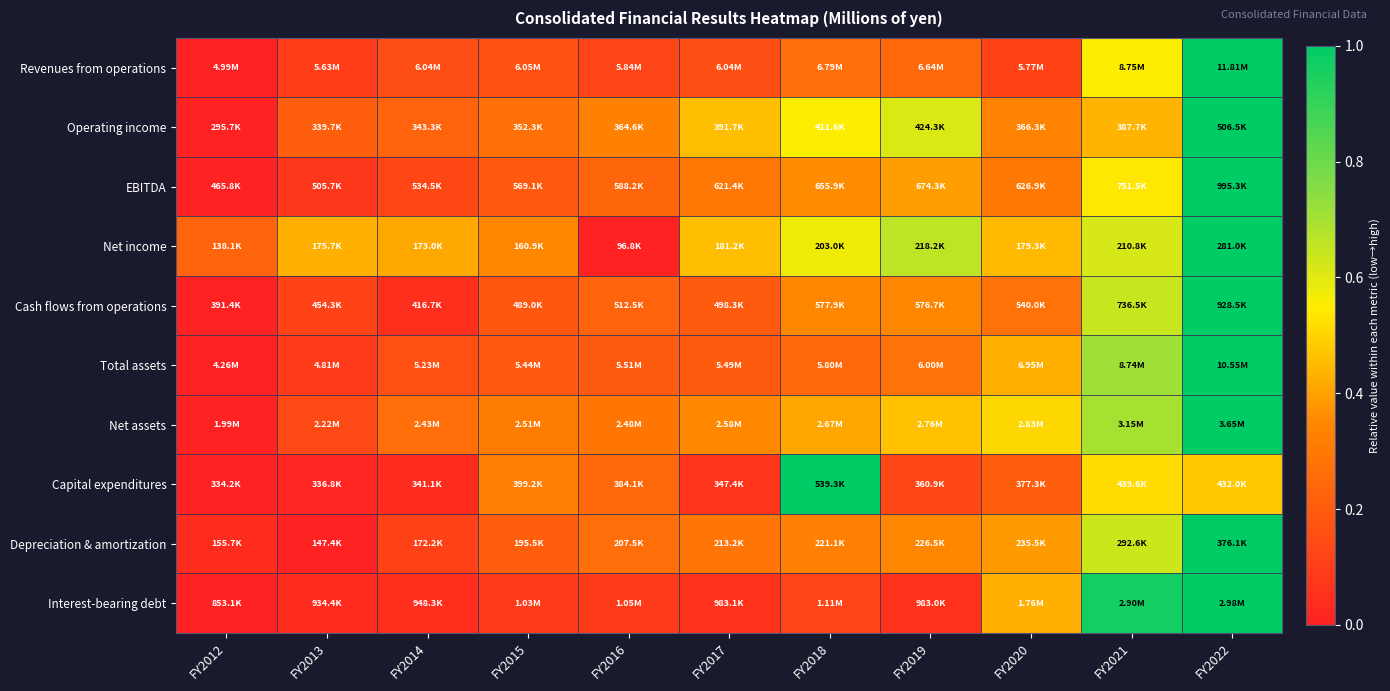

Reading left to right, extract all data points from this chart.

Revenues from operations: FY2012=0.0	FY2013=0.1	FY2014=0.2	FY2015=0.2	FY2016=0.1	FY2017=0.2	FY2018=0.3	FY2019=0.2	FY2020=0.1	FY2021=0.6	FY2022=1.0
Operating income: FY2012=0.0	FY2013=0.2	FY2014=0.2	FY2015=0.3	FY2016=0.3	FY2017=0.5	FY2018=0.5	FY2019=0.6	FY2020=0.3	FY2021=0.4	FY2022=1.0
EBITDA: FY2012=0.0	FY2013=0.1	FY2014=0.1	FY2015=0.2	FY2016=0.2	FY2017=0.3	FY2018=0.4	FY2019=0.4	FY2020=0.3	FY2021=0.5	FY2022=1.0
Net income: FY2012=0.2	FY2013=0.4	FY2014=0.4	FY2015=0.3	FY2016=0.0	FY2017=0.5	FY2018=0.6	FY2019=0.7	FY2020=0.4	FY2021=0.6	FY2022=1.0
Cash flows from operations: FY2012=0.0	FY2013=0.1	FY2014=0.0	FY2015=0.2	FY2016=0.2	FY2017=0.2	FY2018=0.3	FY2019=0.3	FY2020=0.3	FY2021=0.6	FY2022=1.0
Total assets: FY2012=0.0	FY2013=0.1	FY2014=0.2	FY2015=0.2	FY2016=0.2	FY2017=0.2	FY2018=0.2	FY2019=0.3	FY2020=0.4	FY2021=0.7	FY2022=1.0
Net assets: FY2012=0.0	FY2013=0.1	FY2014=0.3	FY2015=0.3	FY2016=0.3	FY2017=0.4	FY2018=0.4	FY2019=0.5	FY2020=0.5	FY2021=0.7	FY2022=1.0
Capital expenditures: FY2012=0.0	FY2013=0.0	FY2014=0.0	FY2015=0.3	FY2016=0.2	FY2017=0.1	FY2018=1.0	FY2019=0.1	FY2020=0.2	FY2021=0.5	FY2022=0.5
Depreciation & amortization: FY2012=0.0	FY2013=0.0	FY2014=0.1	FY2015=0.2	FY2016=0.3	FY2017=0.3	FY2018=0.3	FY2019=0.3	FY2020=0.4	FY2021=0.6	FY2022=1.0
Interest-bearing debt: FY2012=0.0	FY2013=0.0	FY2014=0.0	FY2015=0.1	FY2016=0.1	FY2017=0.1	FY2018=0.1	FY2019=0.1	FY2020=0.4	FY2021=1.0	FY2022=1.0